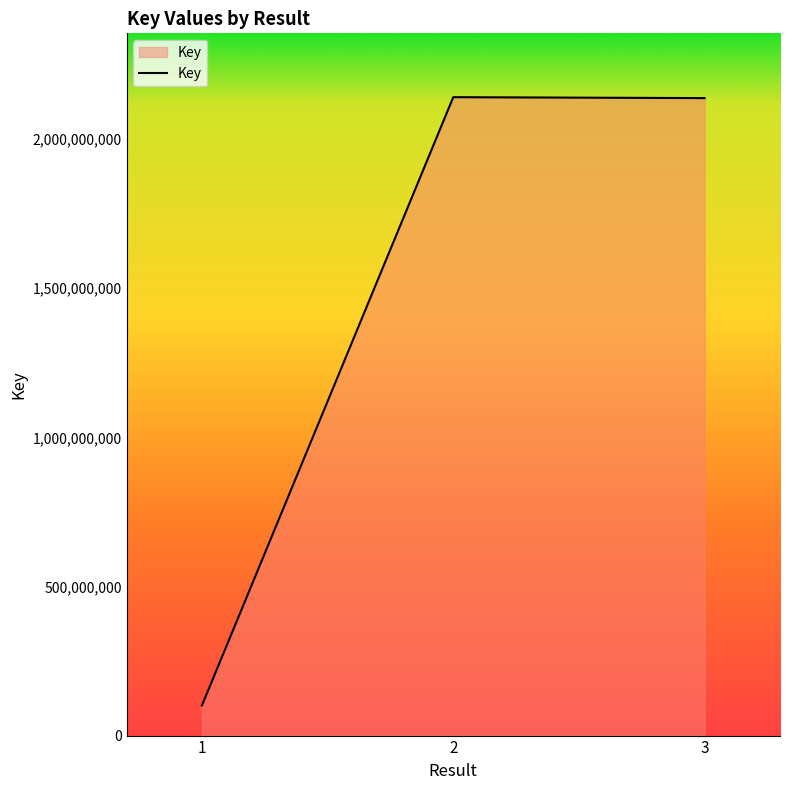

Read the value at 1.

101036746